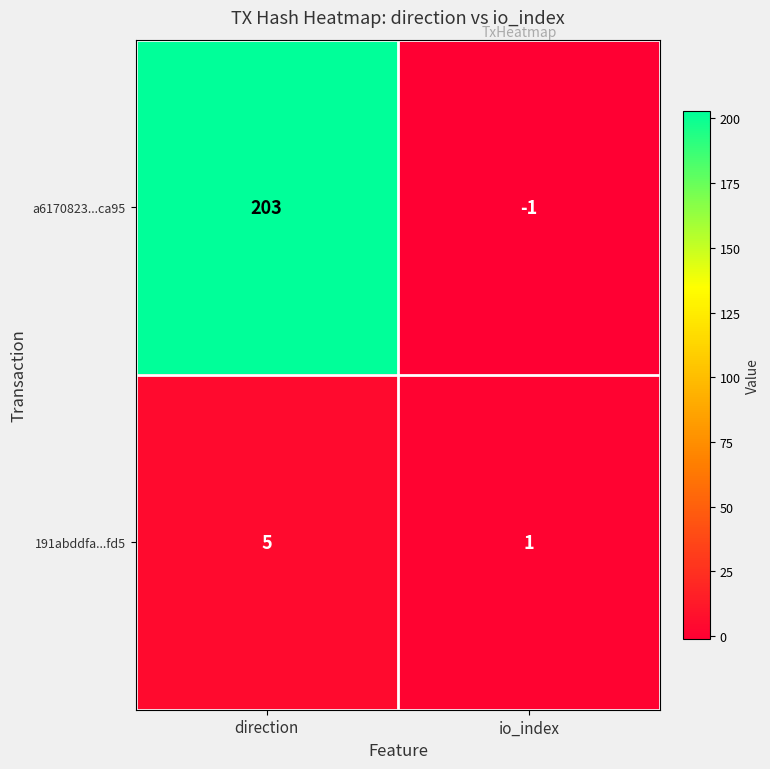

Reading left to right, what are all the values shown in this chart?

a6170823...ca95: 203	-1
191abddfa...fd5: 5	1